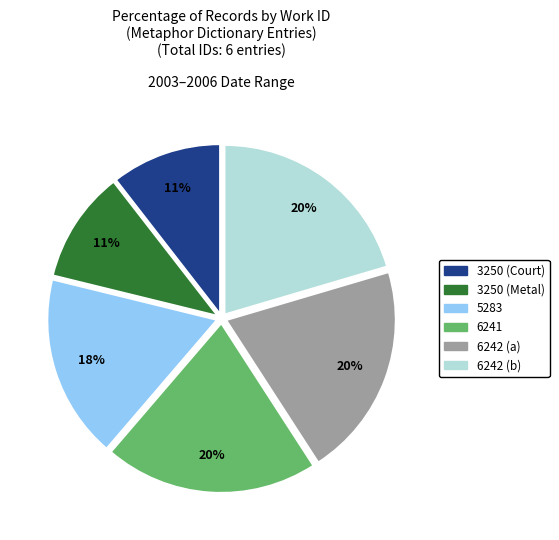

Does any single category account for the majority?

No